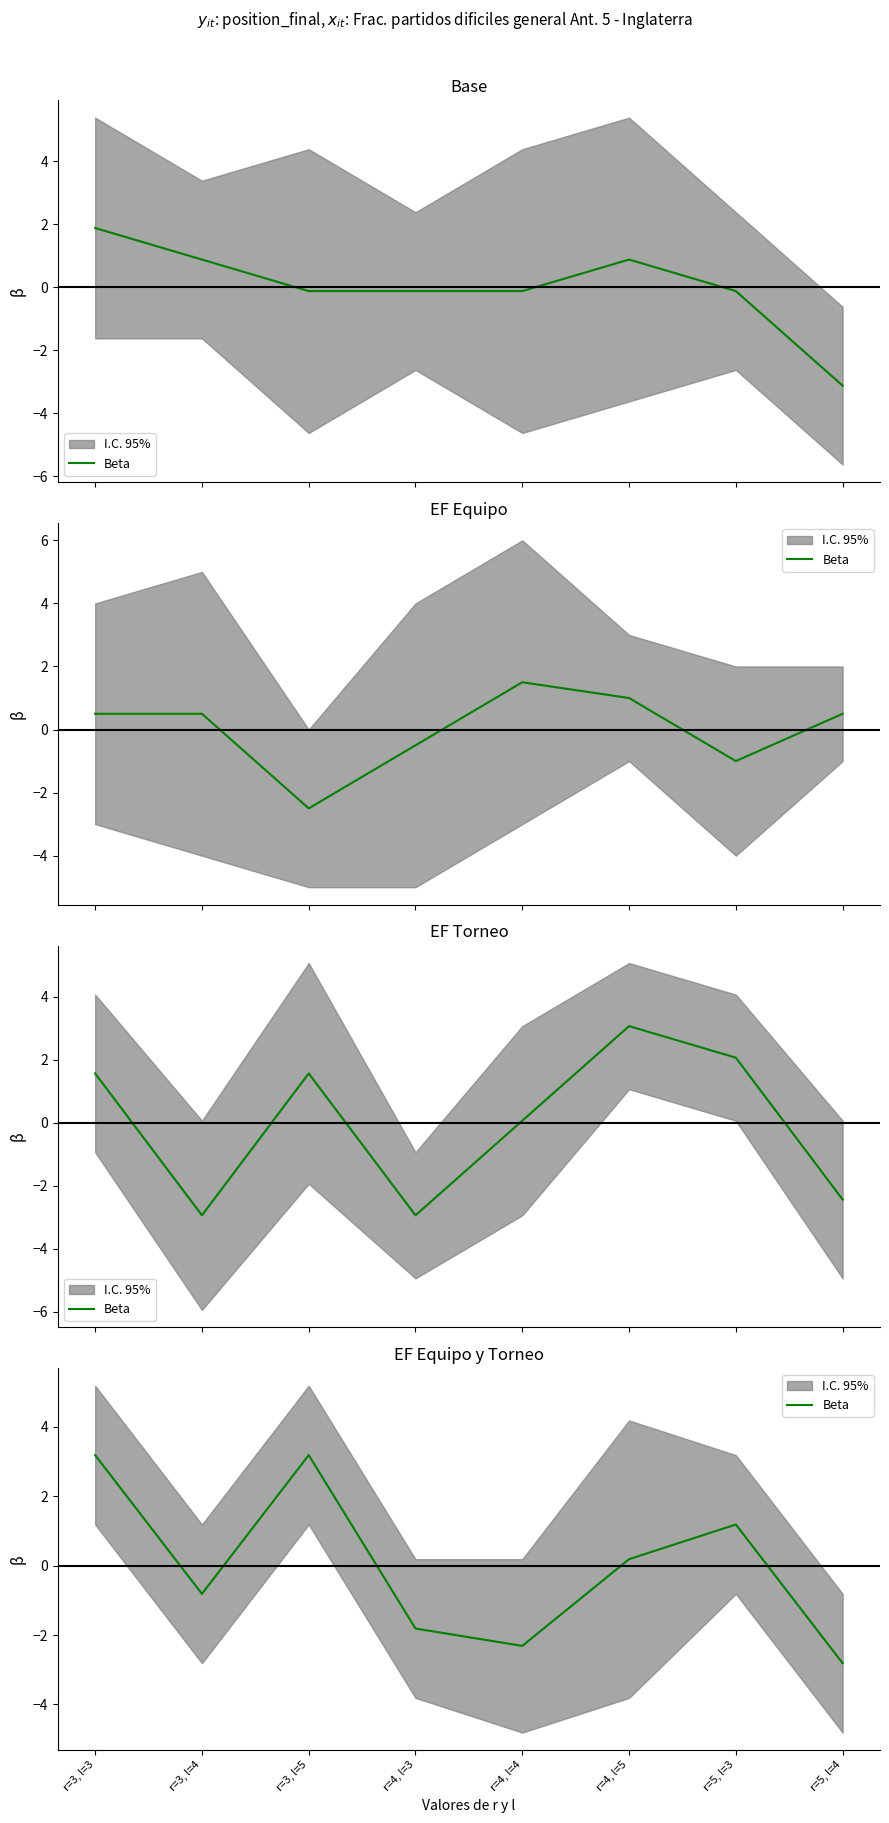

Where is the data nearest to the value 0?

r=4, l=5